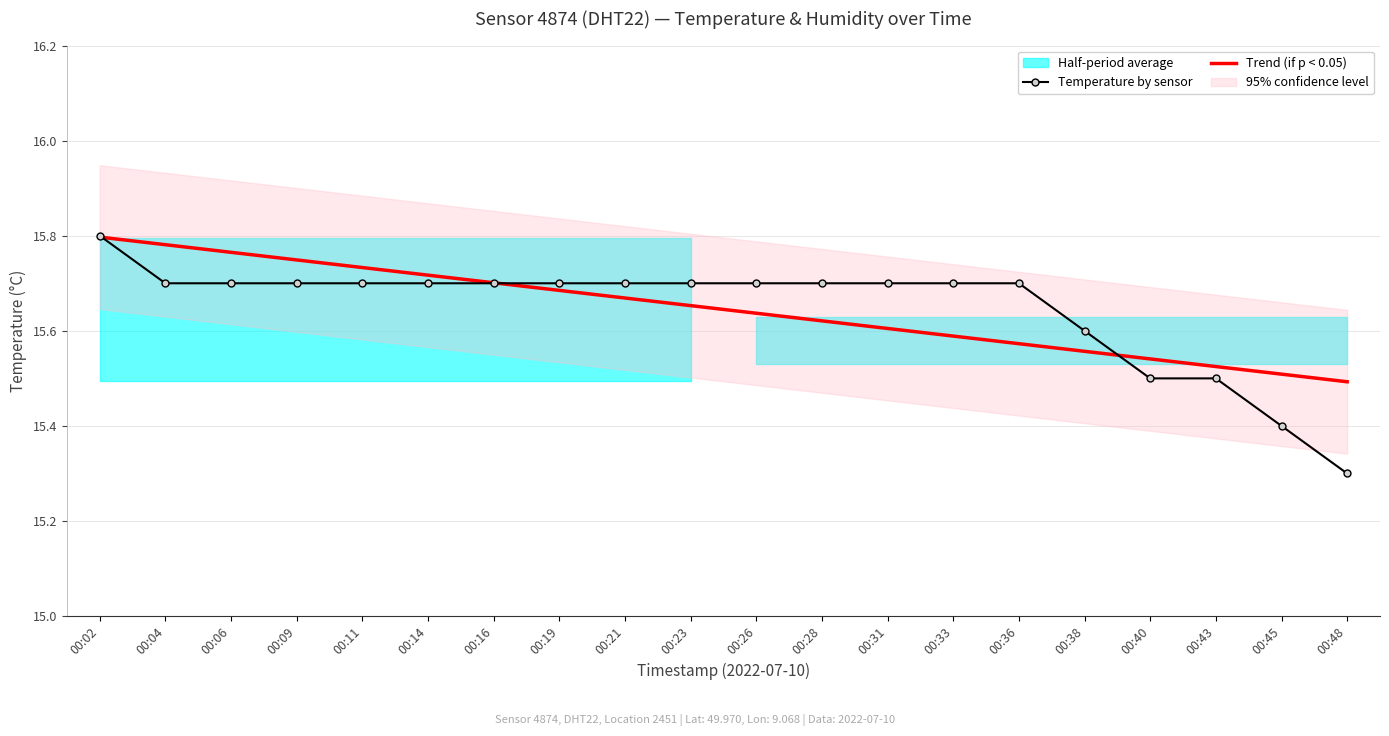

Which has a higher value, 00:02 or 00:04?

00:02